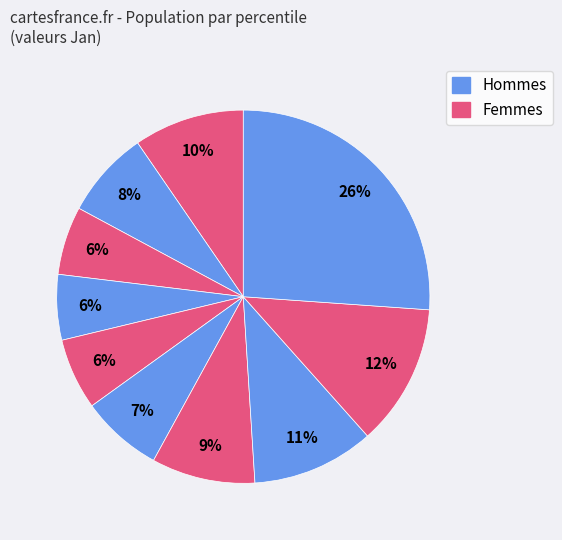

How many segments does this pie chart have?

10